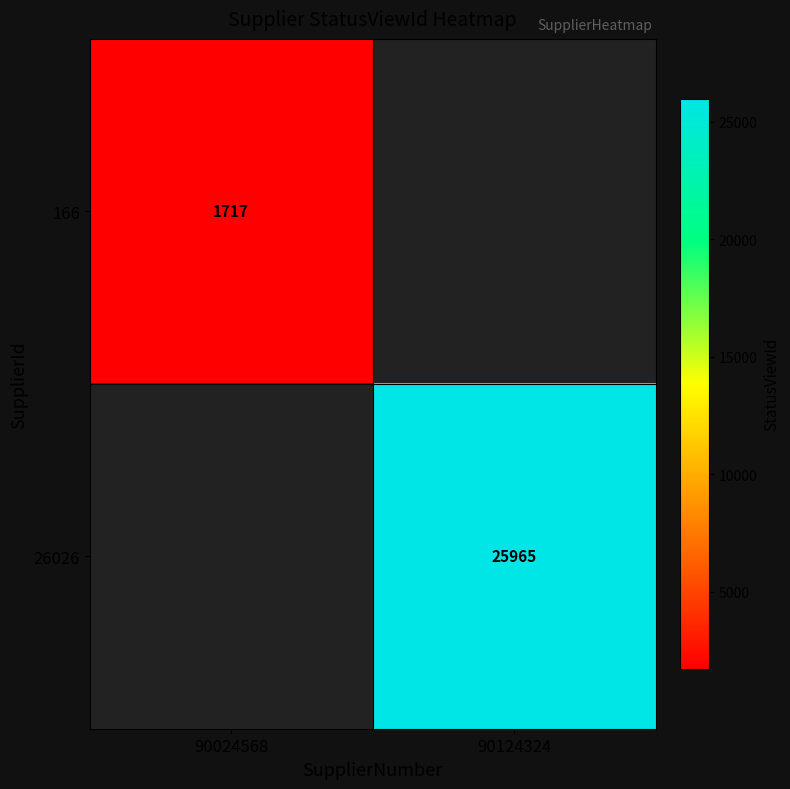

The value of 26026 at 90124324 is 38057.0. True or false?

False